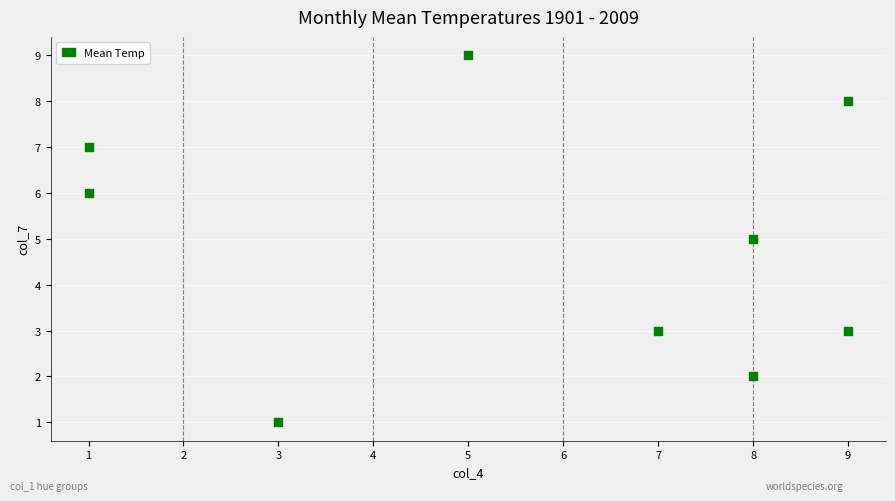

What is the range of Y values (max minus min)?

8